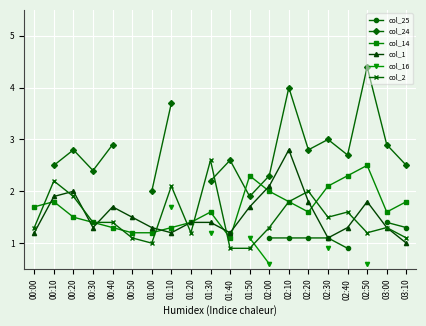

What is the label of the 8th point from the right?

02:00